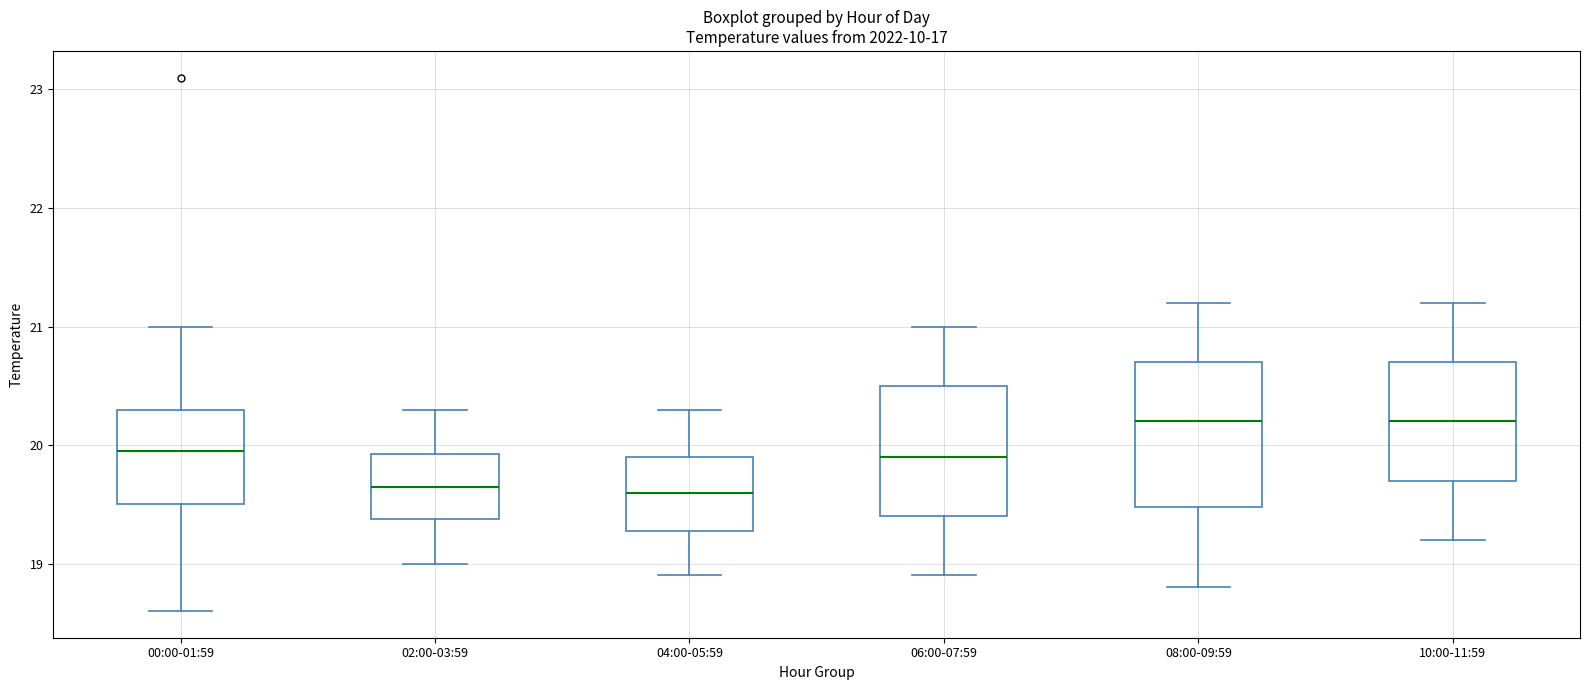

Where is the lower edge of the box for 04:00-05:59 on the y-axis? The values are not printed on the chart, so give them approximately, as read against the axis.

19.3